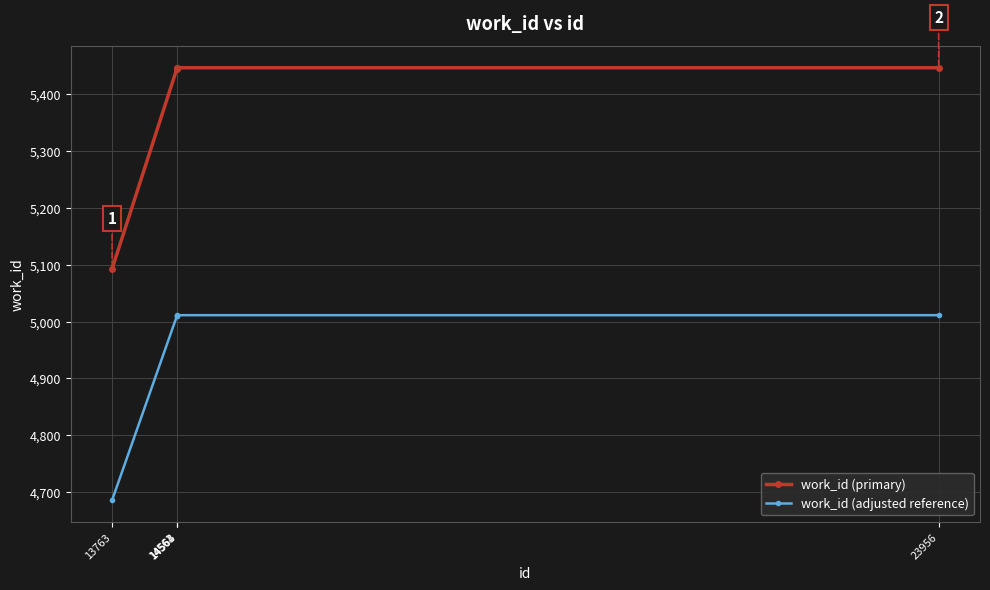

Is it true that work_id (primary) equals 5093.0 at 13763?

True